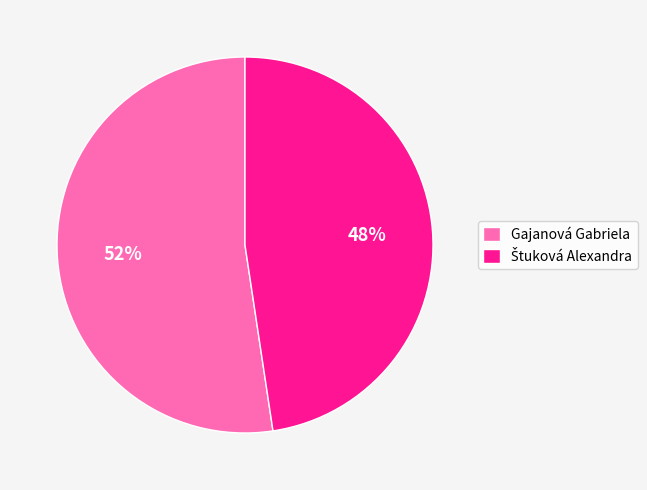

To the nearest percent, what percentage of the pie is Gajanová Gabriela?

52%